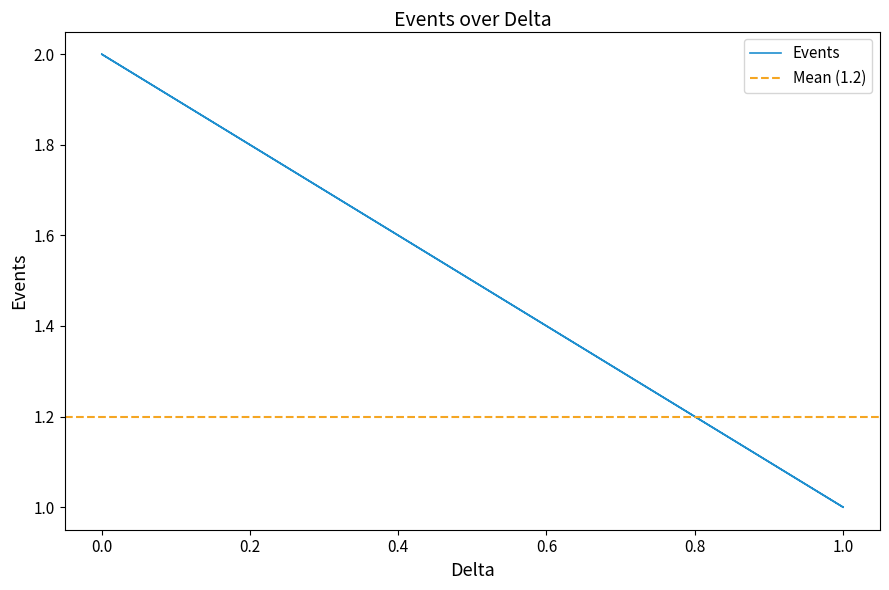

What is the value of the 2nd point from the left?

1